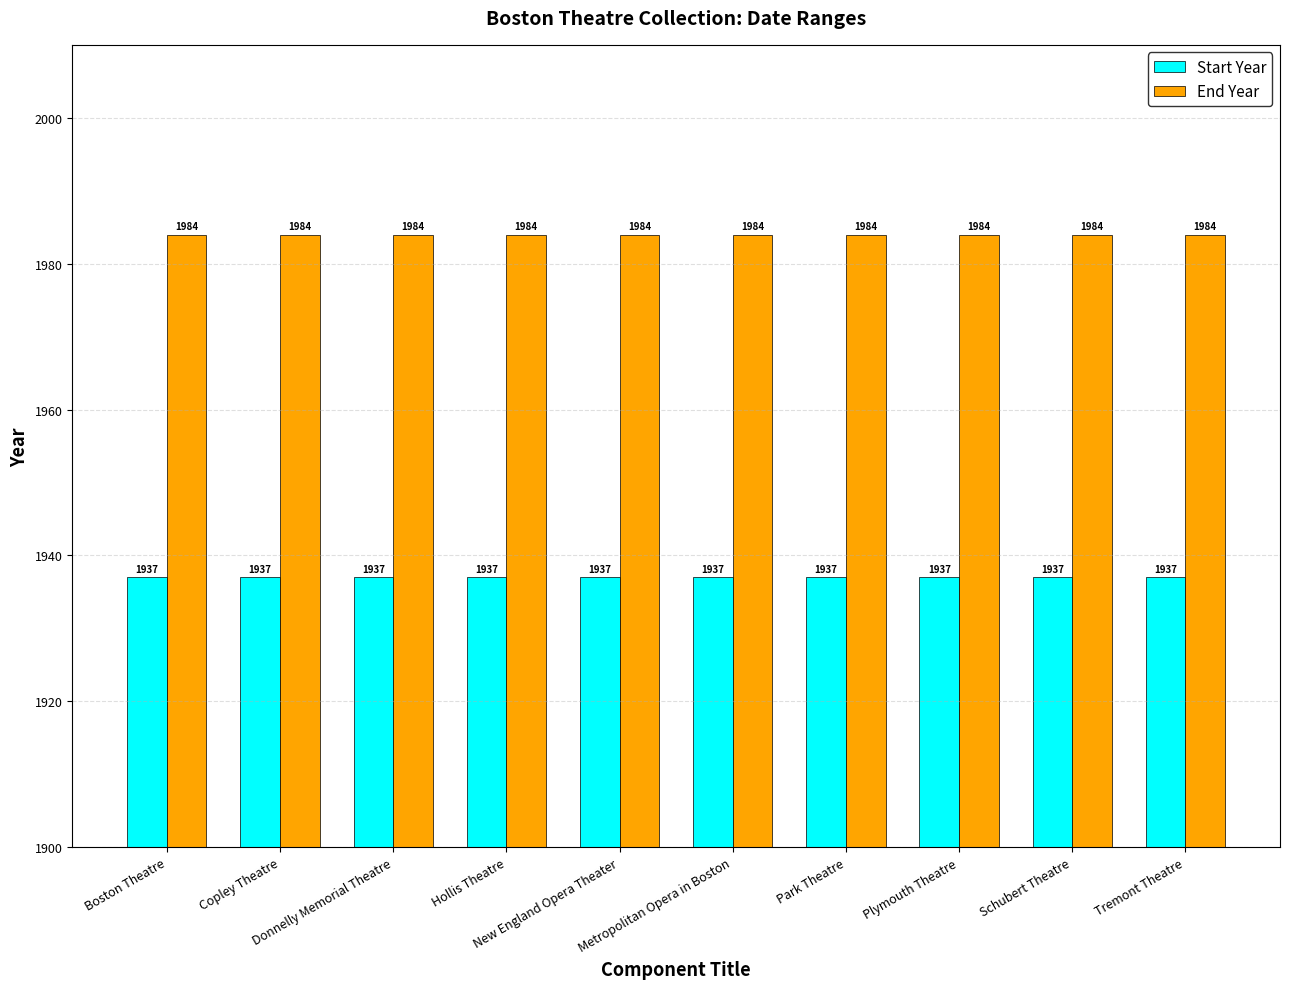

What is the label of the 10th bar from the left?

Tremont Theatre